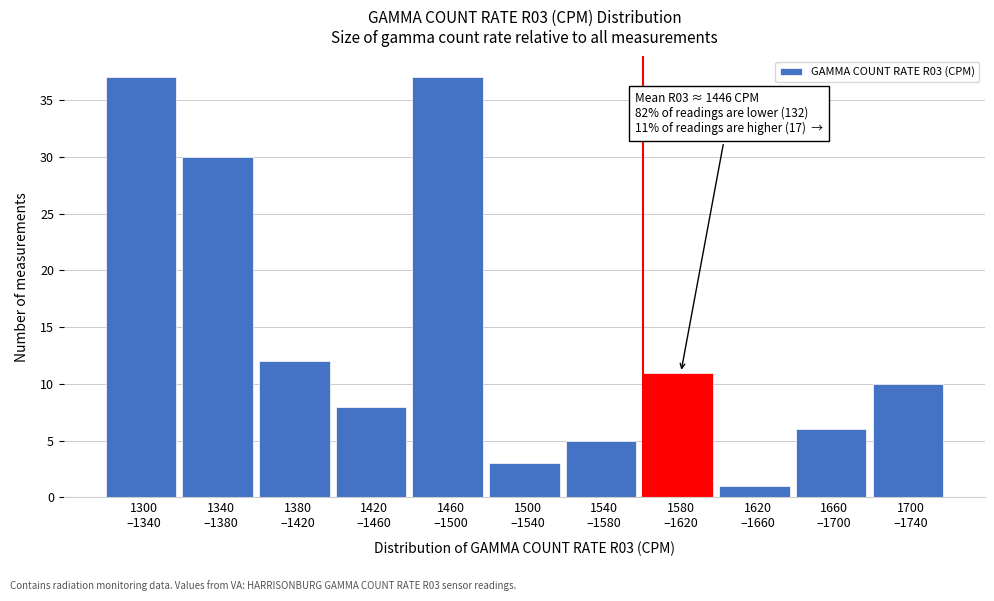

Reading right to left, transcribe all the data shown in this chart.

10	6	1	11	5	3	37	8	12	30	37